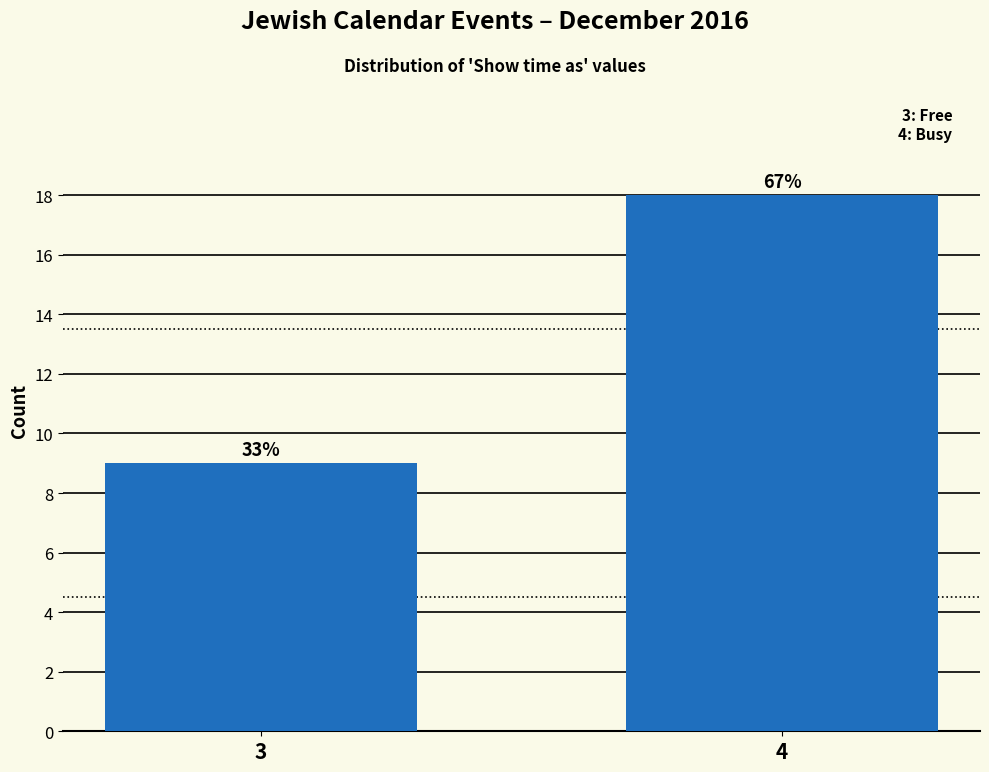

Does the chart contain any negative values?

No